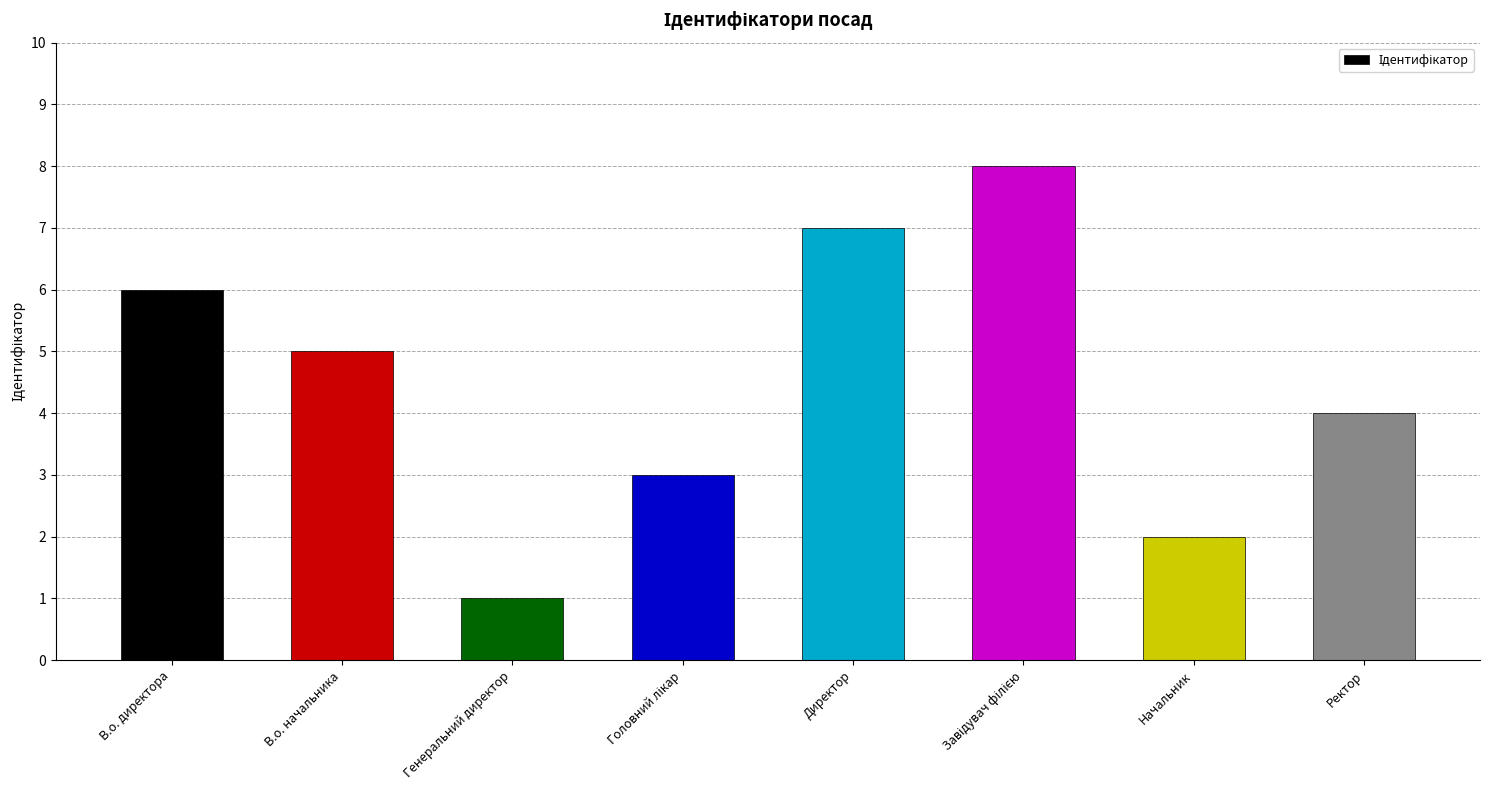

Count the number of data series in this chart.

1